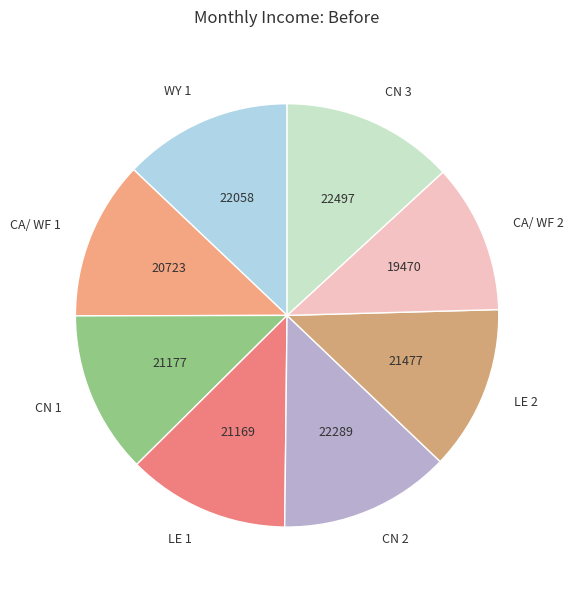

Approximately how many times larger is the value at LE 2 compared to CA/ WF 1?

1.0